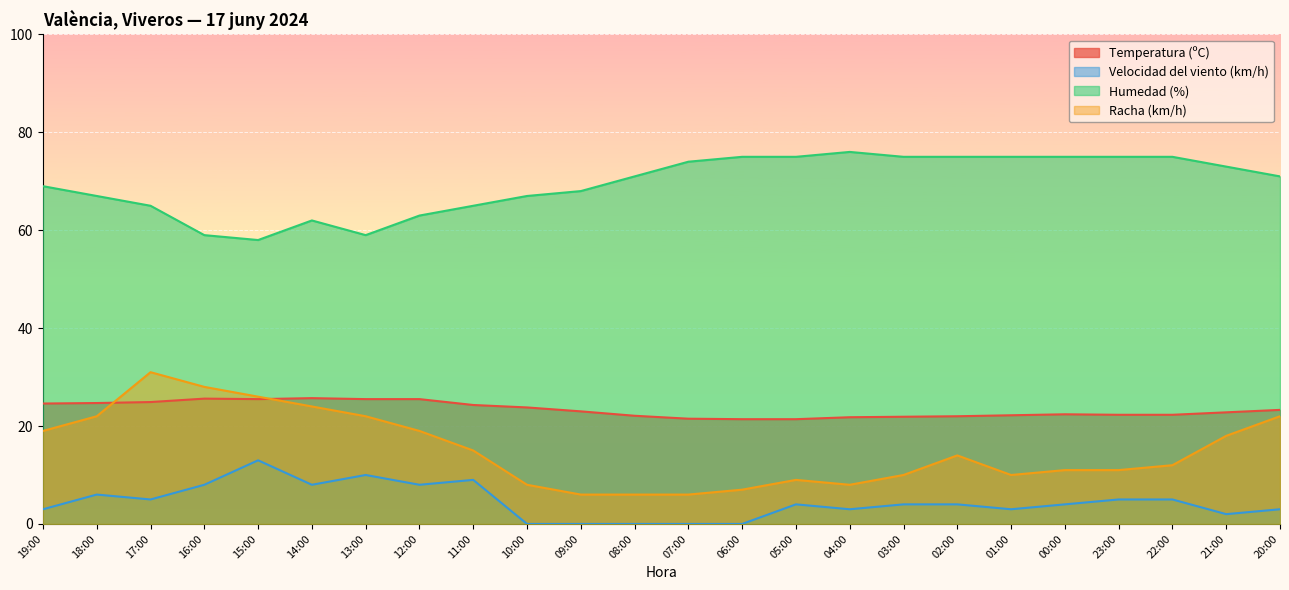

What is the difference between the maximum and second lowest values in the Temperatura (ºC) series?

4.3